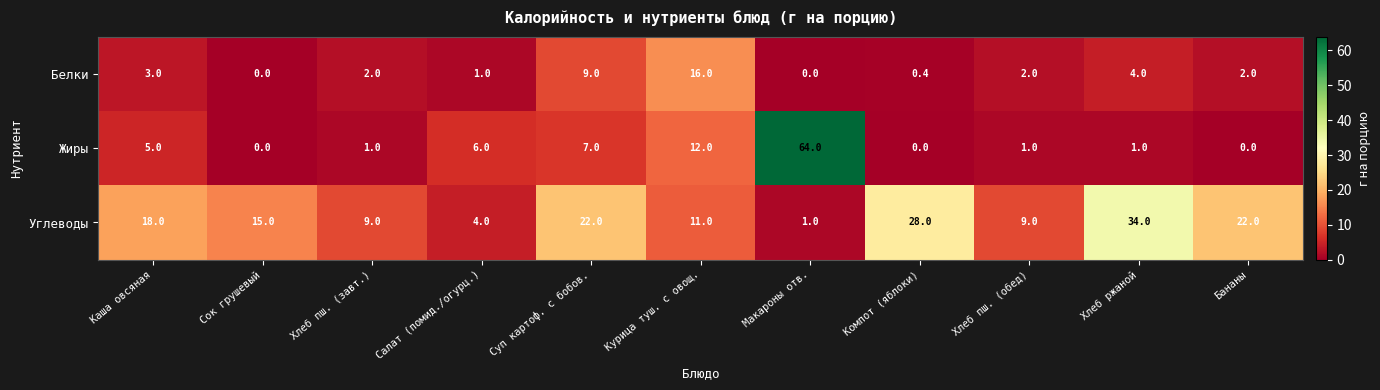

What is the difference between the maximum and minimum values in the Углеводы series?

33.0